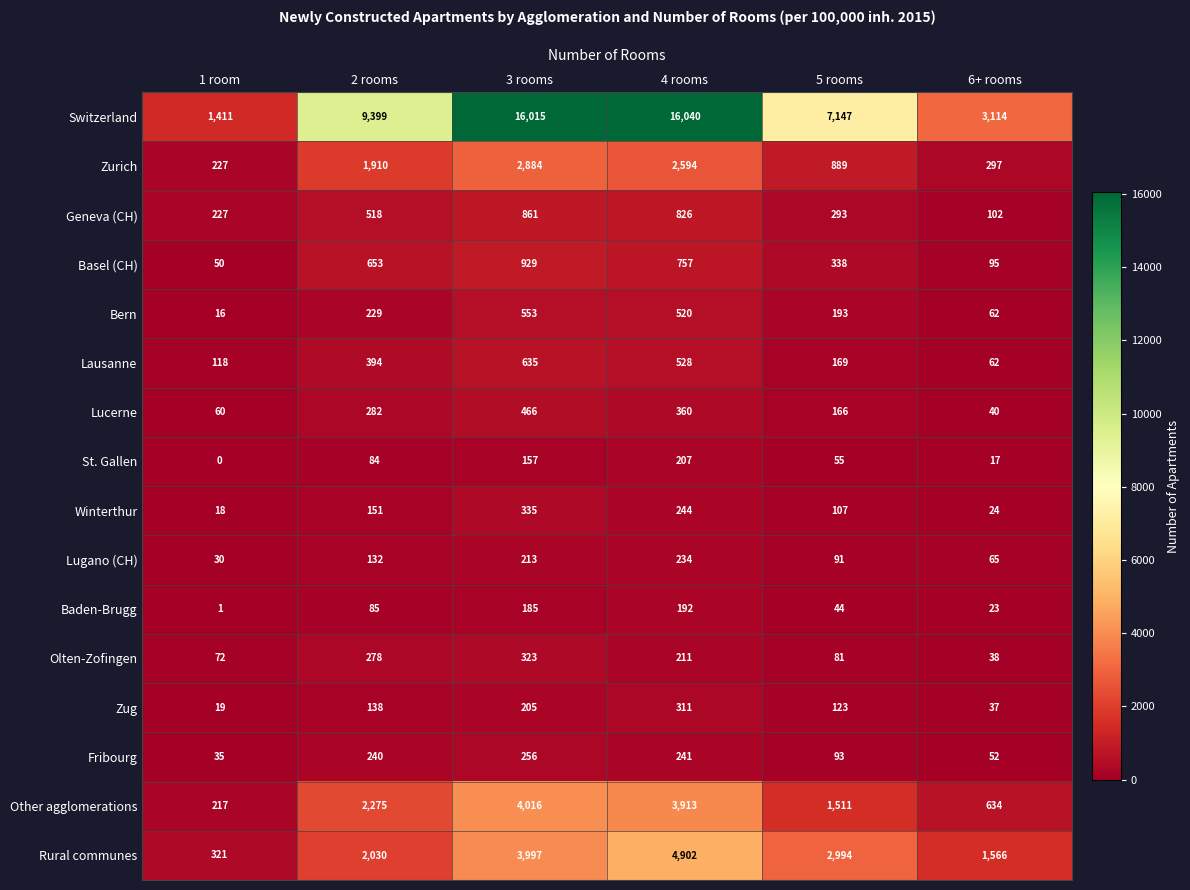

Rank the series by their maximum value, from lowest to highest.

Baden-Brugg, St. Gallen, Lugano (CH), Fribourg, Zug, Olten-Zofingen, Winterthur, Lucerne, Bern, Lausanne, Geneva (CH), Basel (CH), Zurich, Other agglomerations, Rural communes, Switzerland